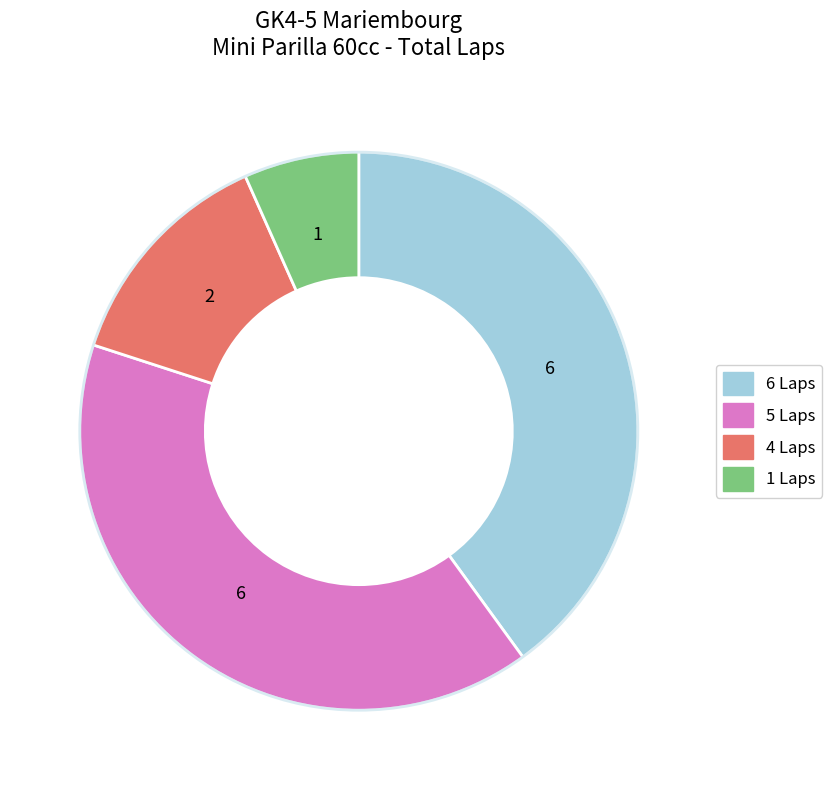

Is there any slice that represents more than half of the pie?

No